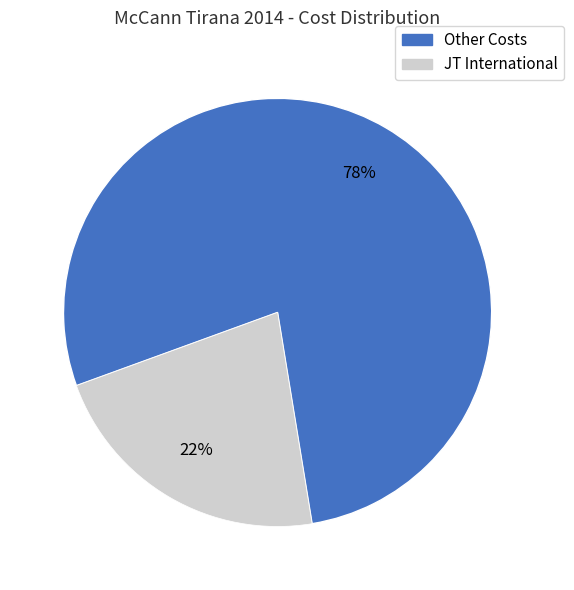

Is there a majority slice in this chart?

Yes